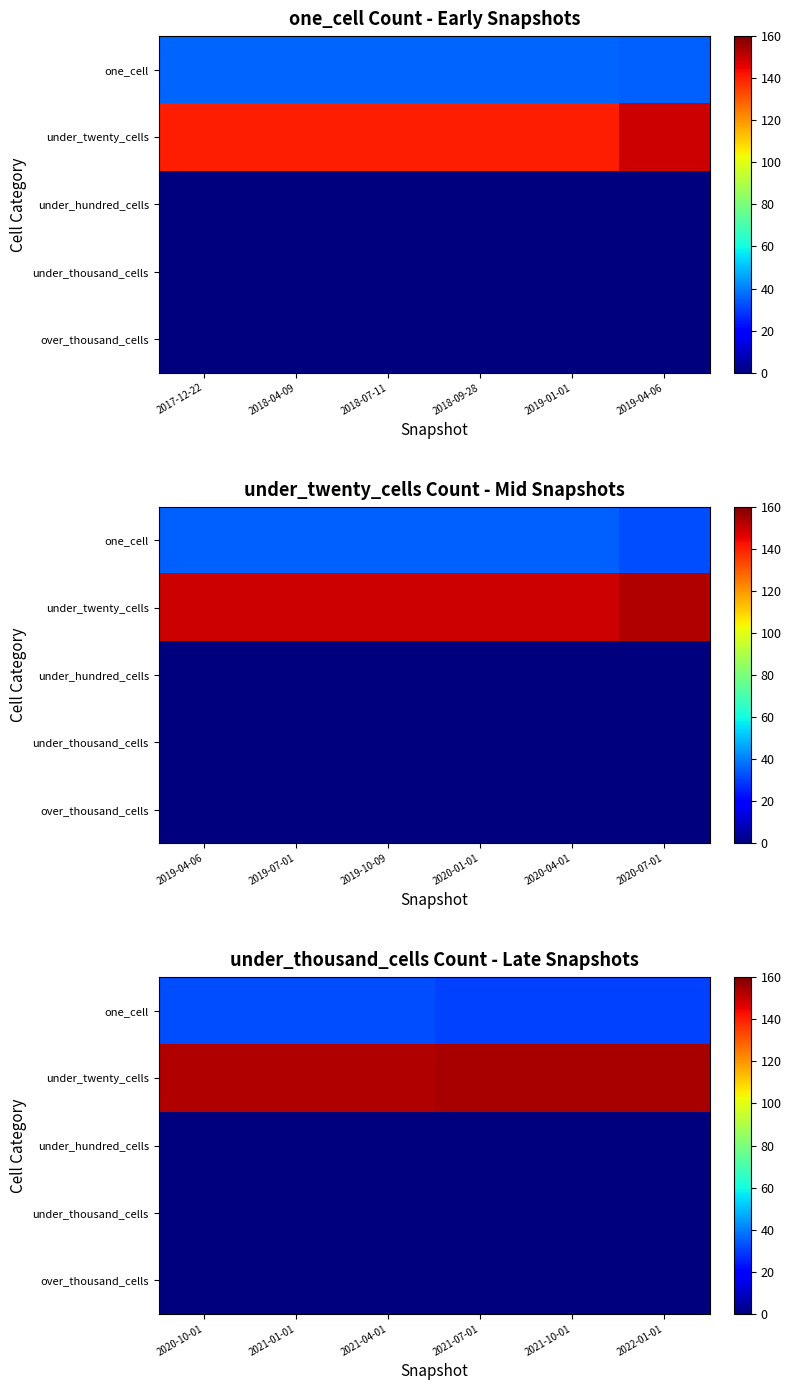

Which category has the lowest value across all series?

2020-10-01